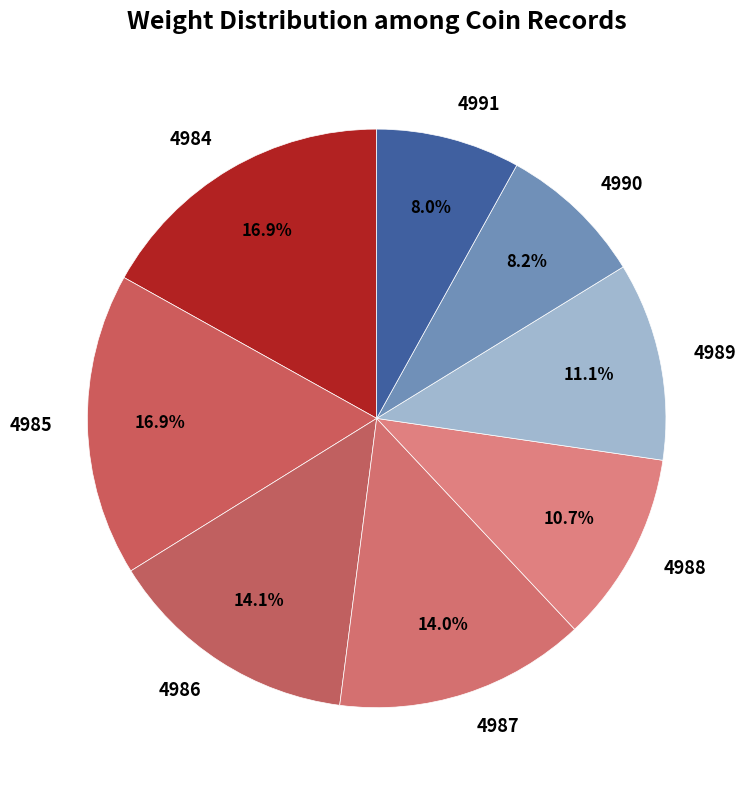

What percentage is the 4984 slice, to the nearest percent?

17%